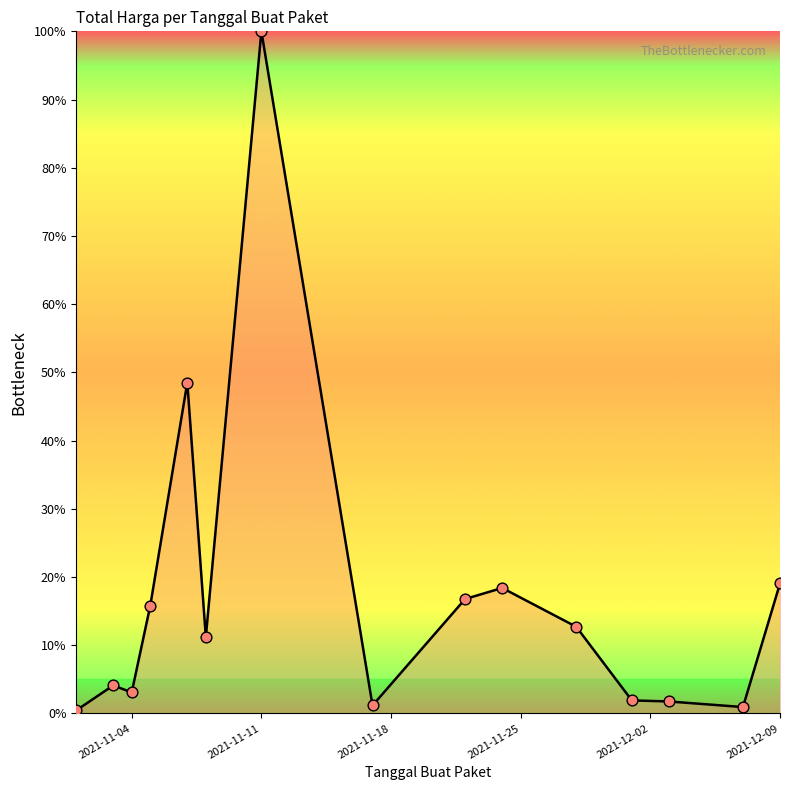

What is the difference between the maximum and minimum values?

99.6